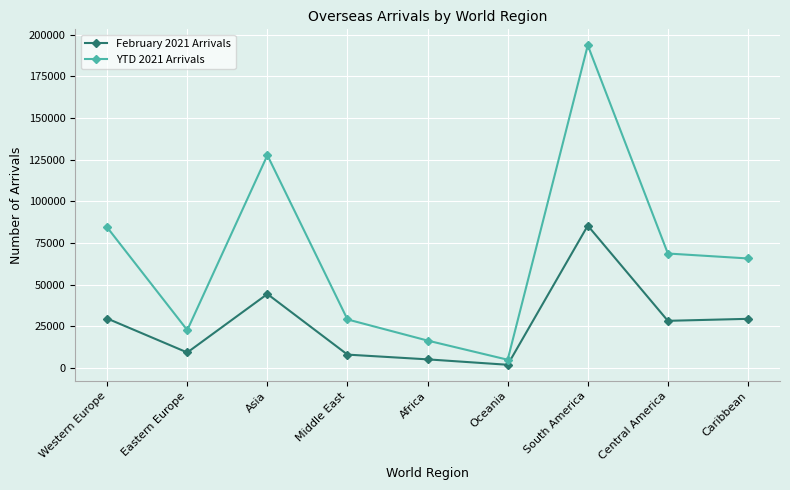

Which category has the lowest value in the YTD 2021 Arrivals series?

Oceania